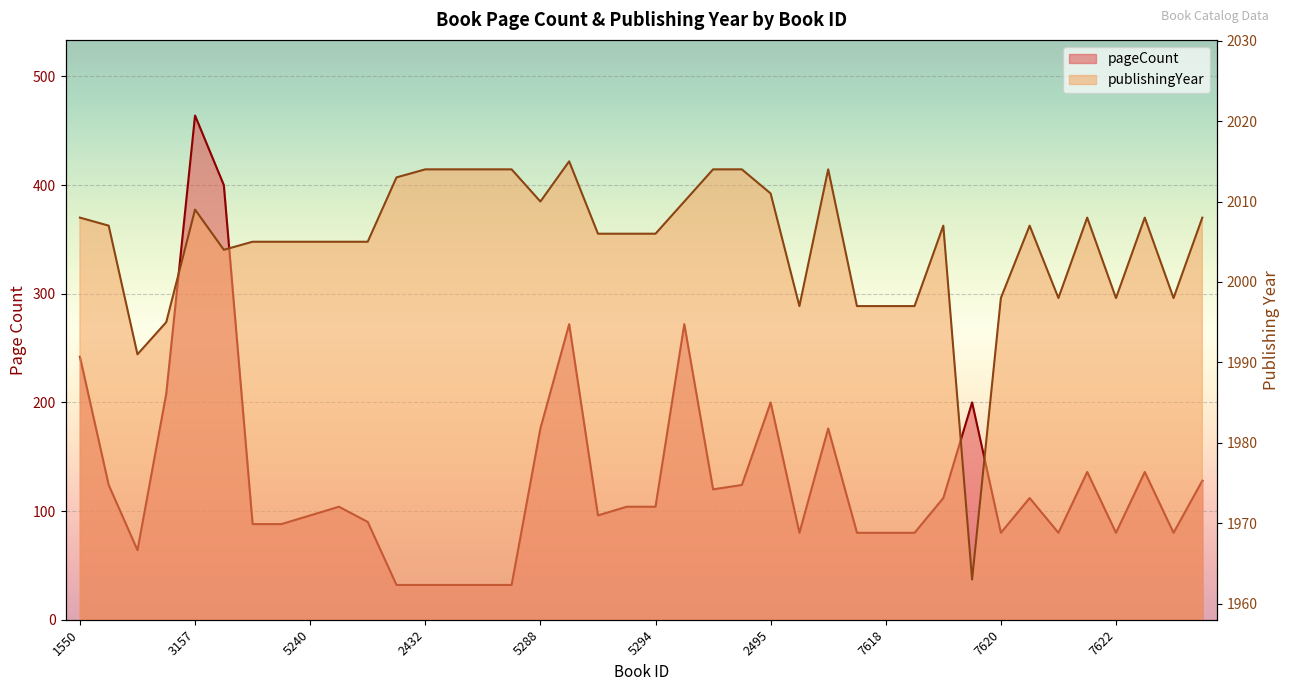

Reading left to right, what are all the values shown in this chart?

pageCount: 242	124	64	208	464	400	88	88	96	104	90	32	32	32	32	32	176	272	96	104	104	272	120	124	200	80	176	80	80	80	112	200	80	112	80	136	80	136	80	128
publishingYear: 2008	2007	1991	1995	2009	2004	2005	2005	2005	2005	2005	2013	2014	2014	2014	2014	2010	2015	2006	2006	2006	2010	2014	2014	2011	1997	2014	1997	1997	1997	2007	1963	1998	2007	1998	2008	1998	2008	1998	2008